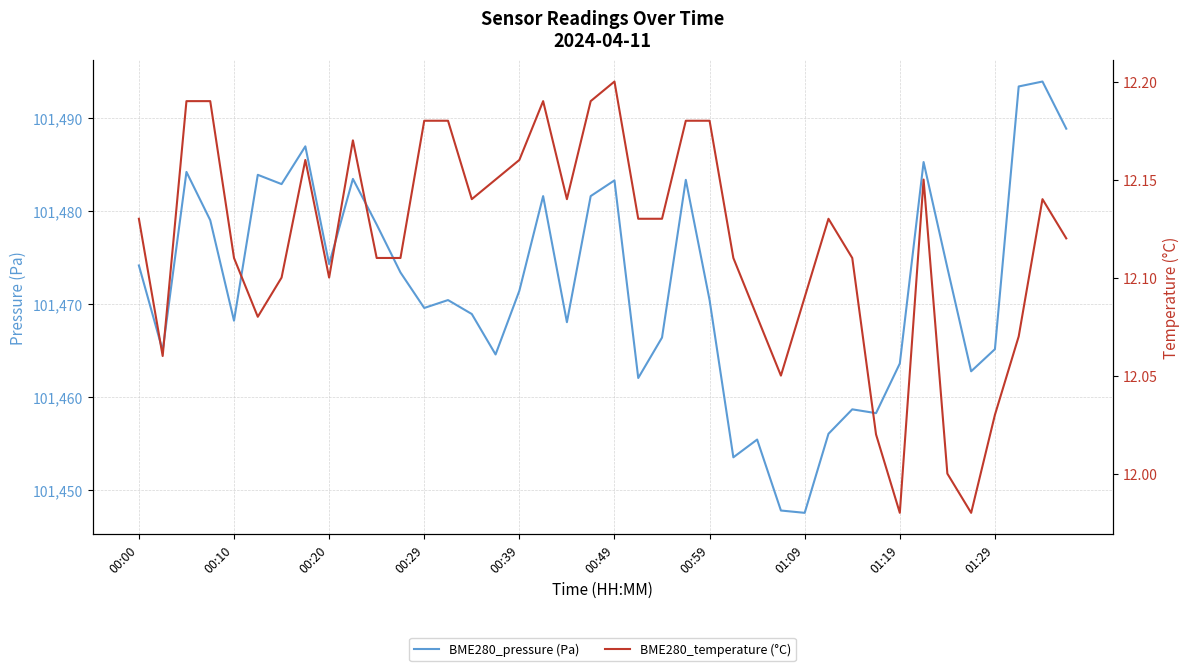

The BME280_pressure (Pa) series shows 64400.4 at 01:29. True or false?

False